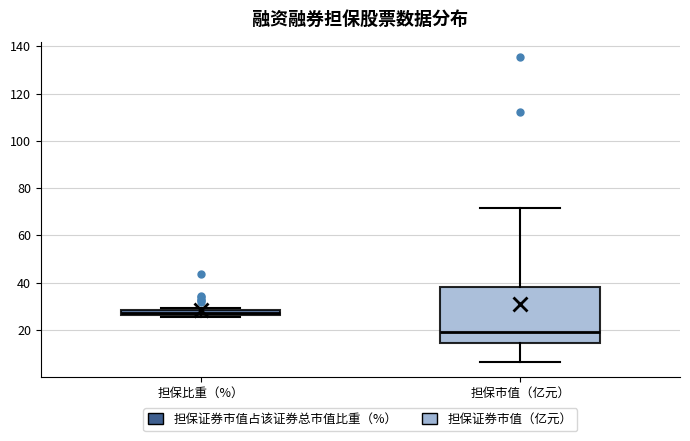

Comparing the boxes themselves (not the whiskers), which one is the tallest?

担保市值（亿元）